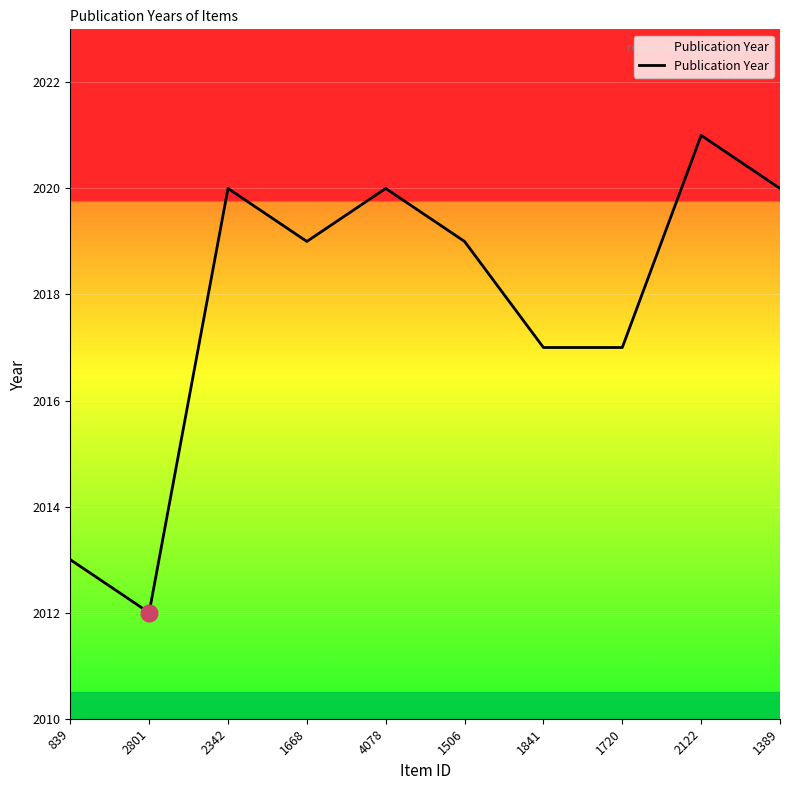

What position from the left is 2122?

9